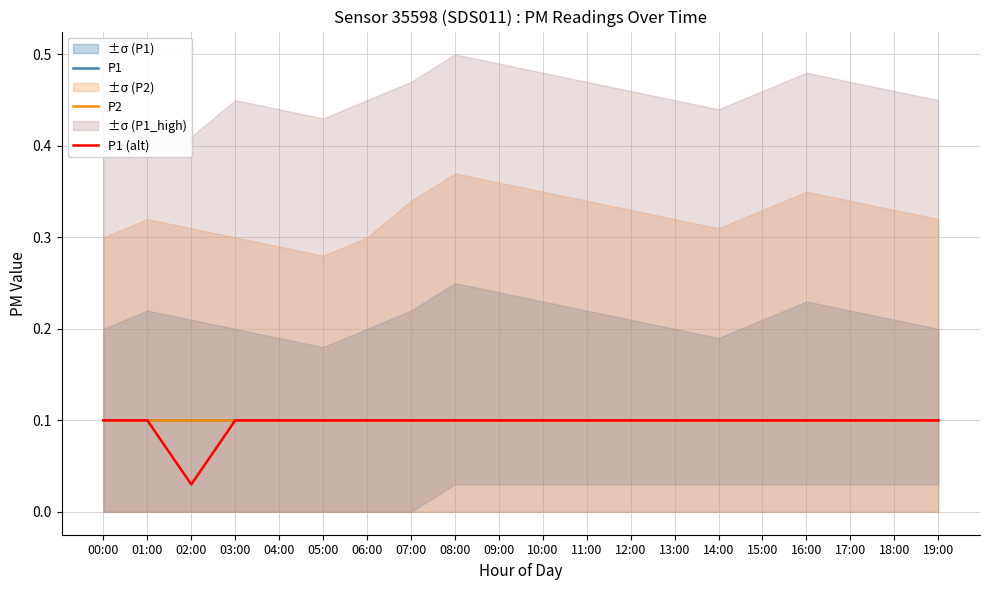

What is the label of the 5th point from the right?

15:00